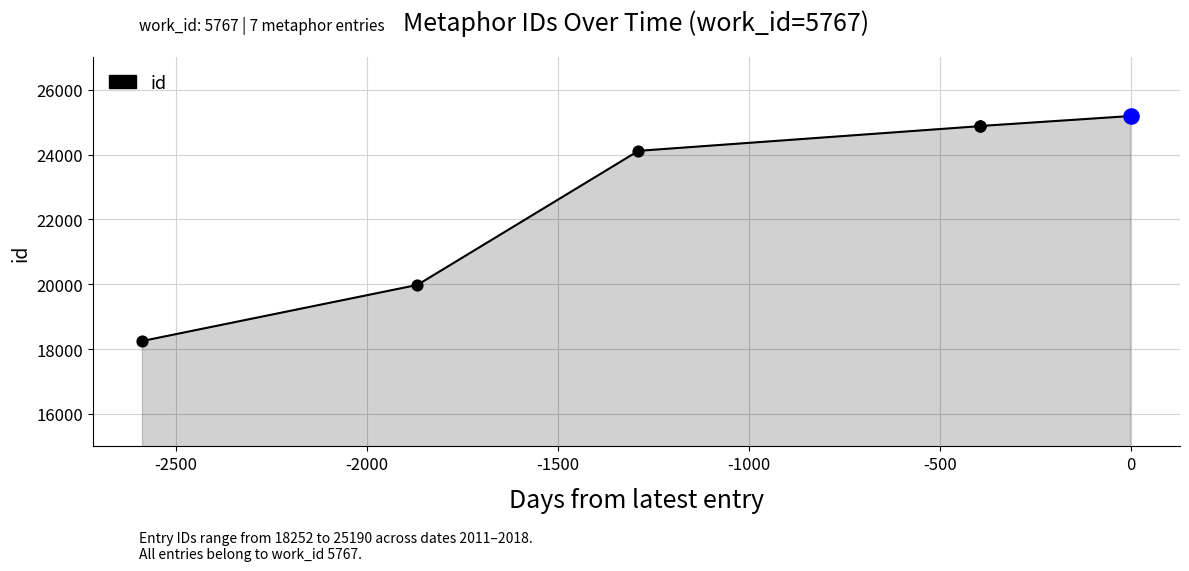

Approximately how many times larger is the value at -2500 compared to -2000?

0.9